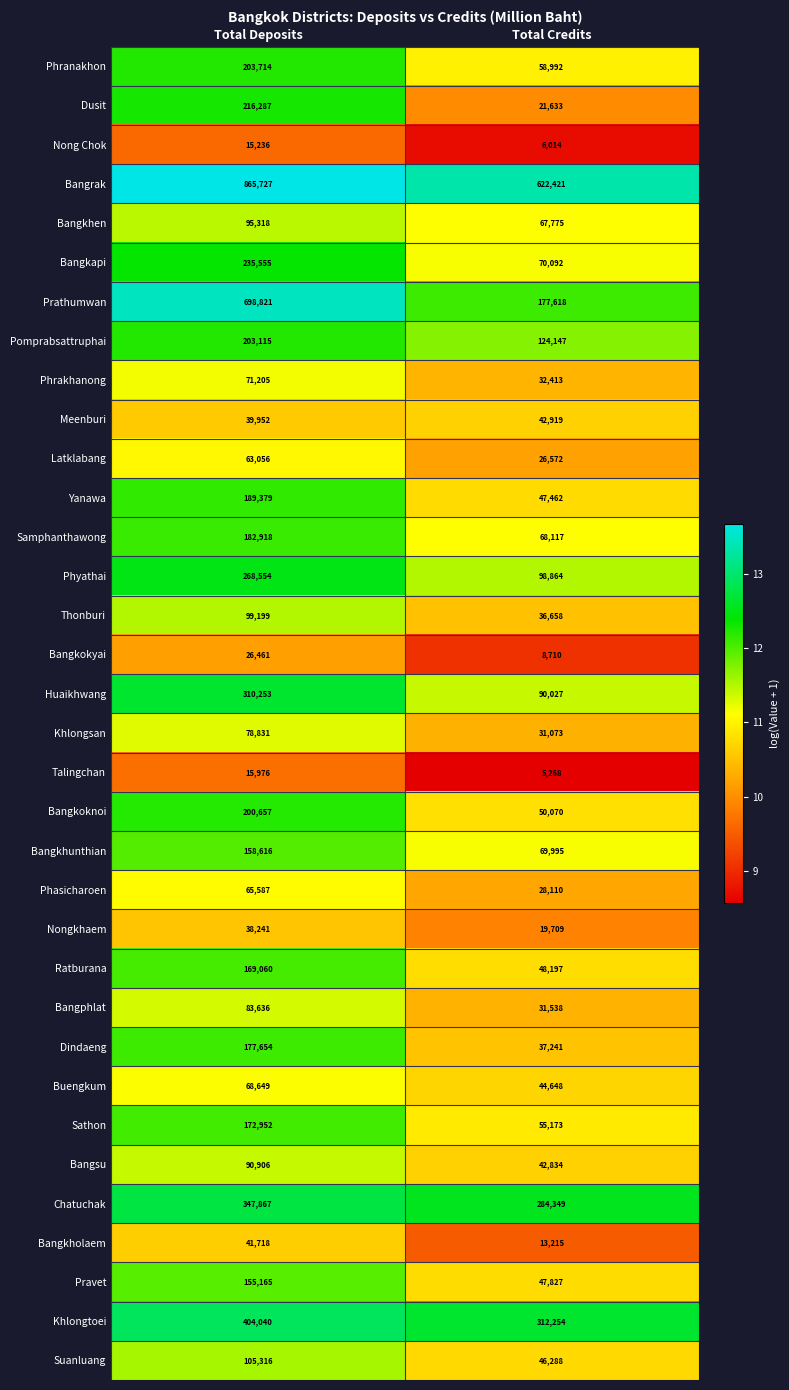

What is the difference between the Dusit values at Total Deposits and Total Credits?

194654